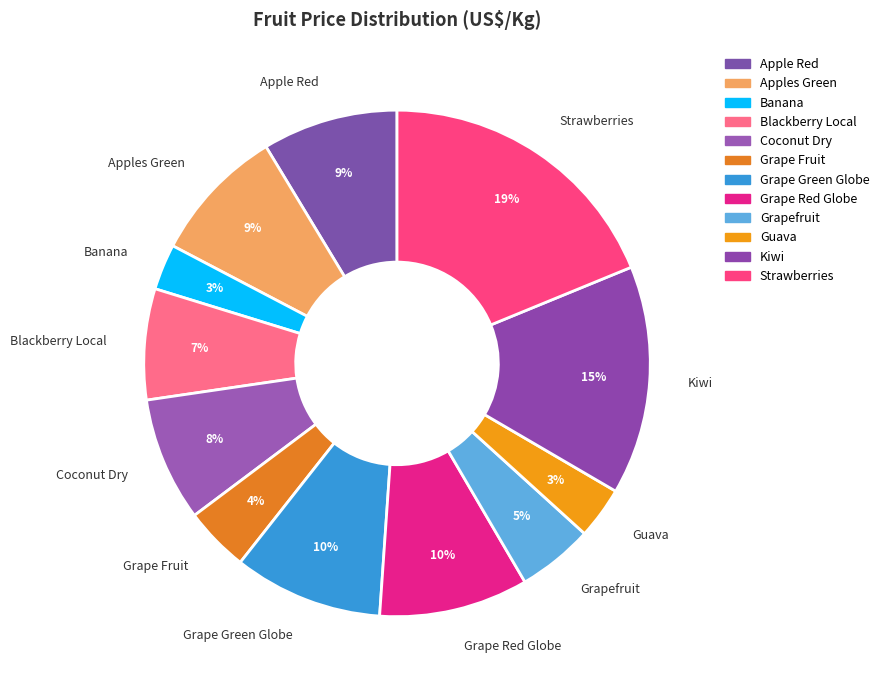

Which slice is the largest?

Strawberries